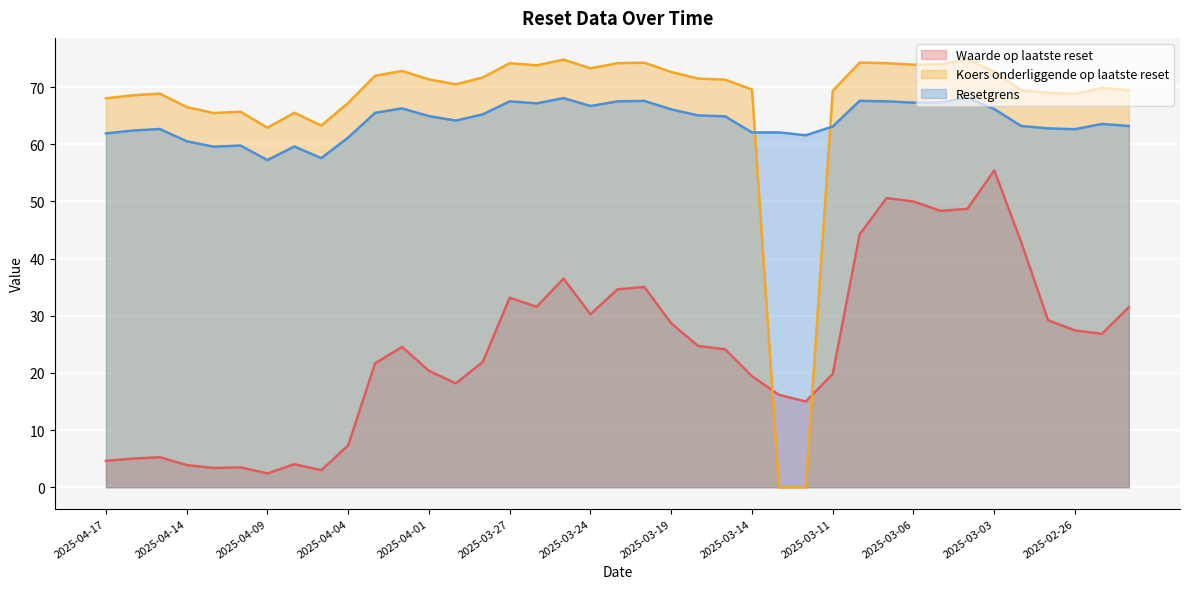

True or false: Resetgrens has more than 2 points higher than both neighbors.

True